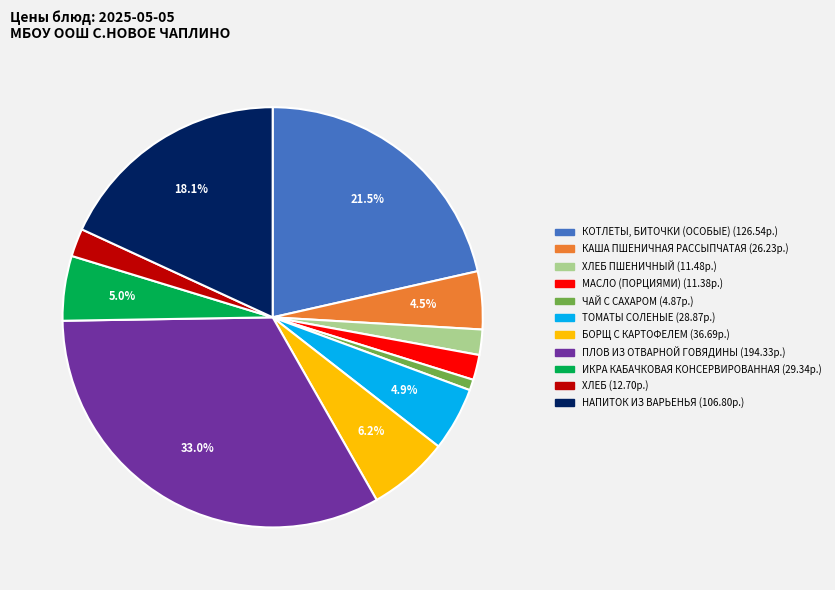

Does any single category account for the majority?

No